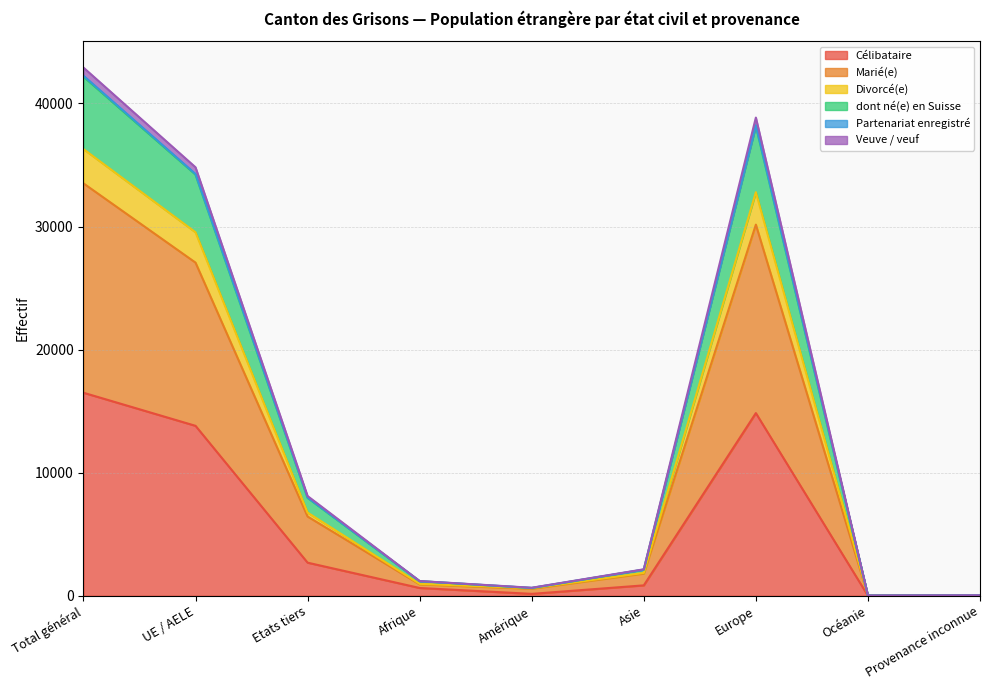

True or false: Célibataire has a value of 2689 at Etats tiers.

True